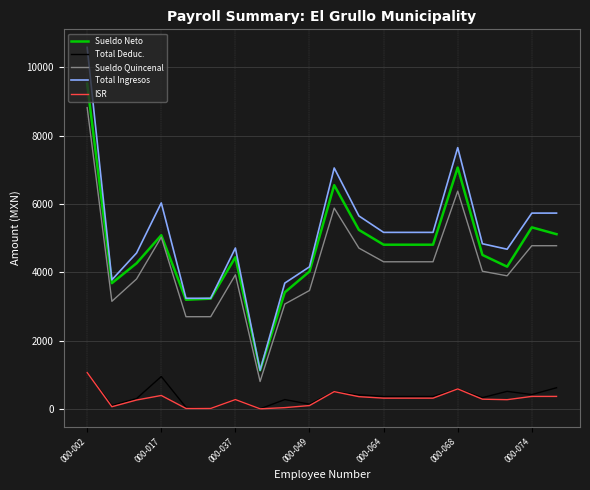

True or false: Total Ingresos and Total Deduc. cross at least once.

False